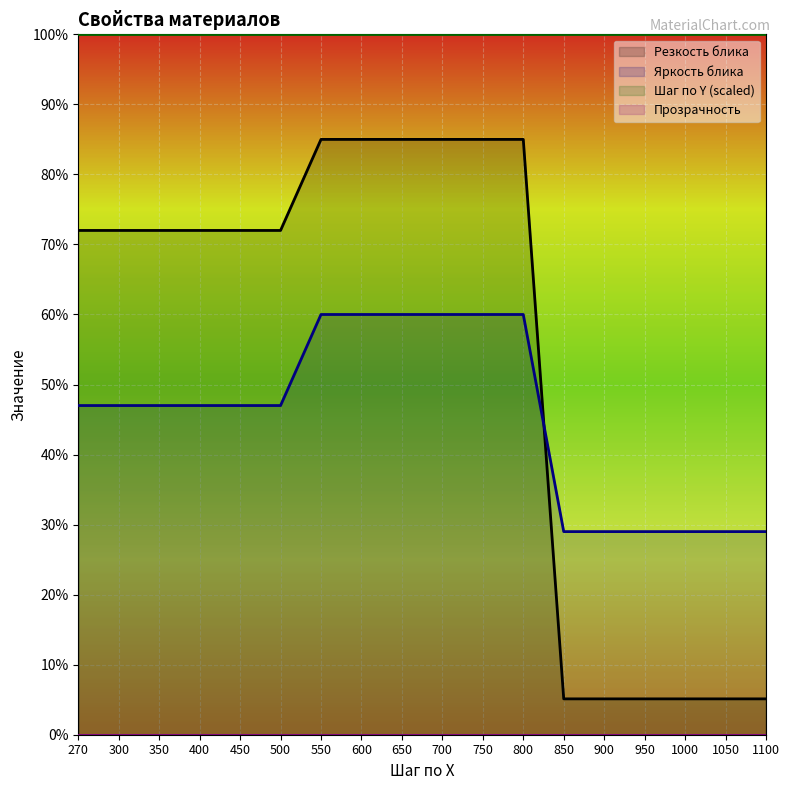

Is the value of Яркость блика at 270 greater than the value of Резкость блика at 400?

No